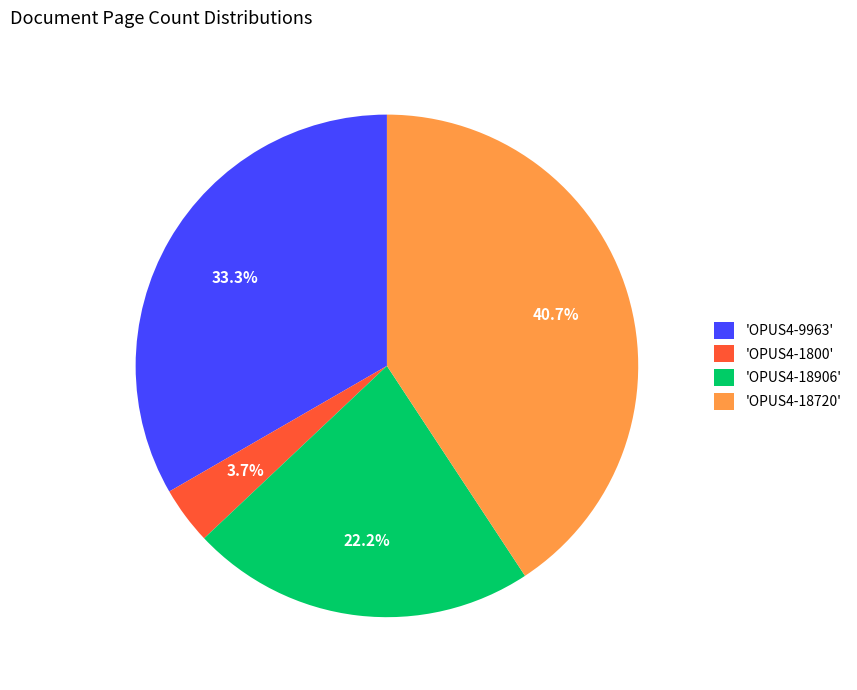

Count the number of slices in the pie.

4